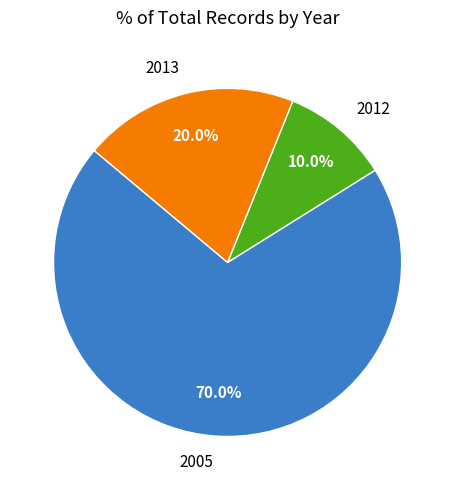

What percentage is NOT represented by 2012?

90.0%